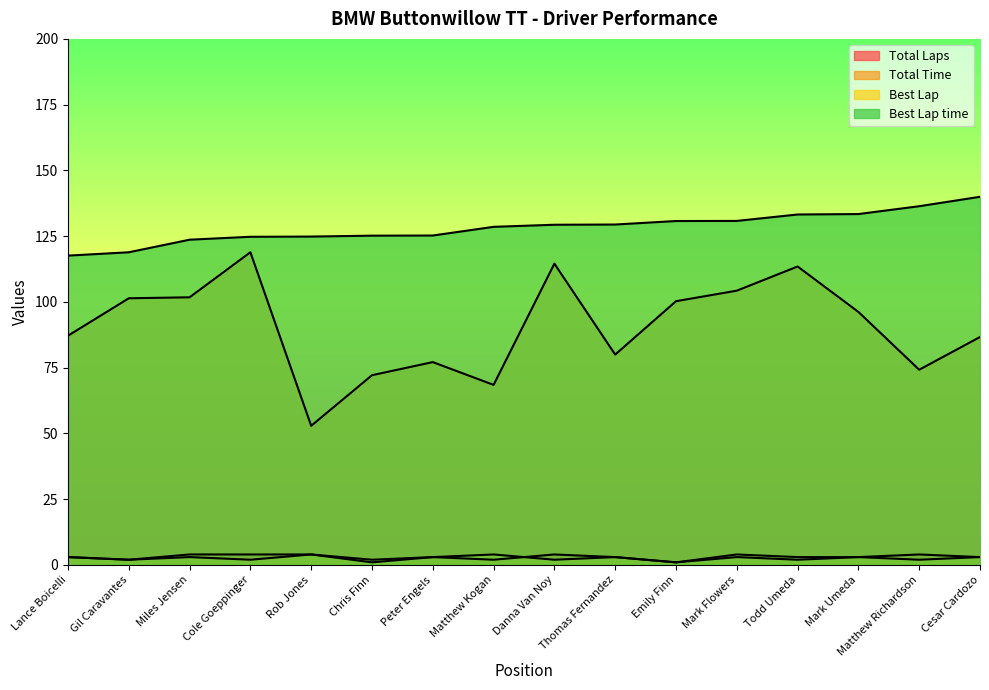

True or false: Total Laps has more than 2 points higher than both neighbors.

True